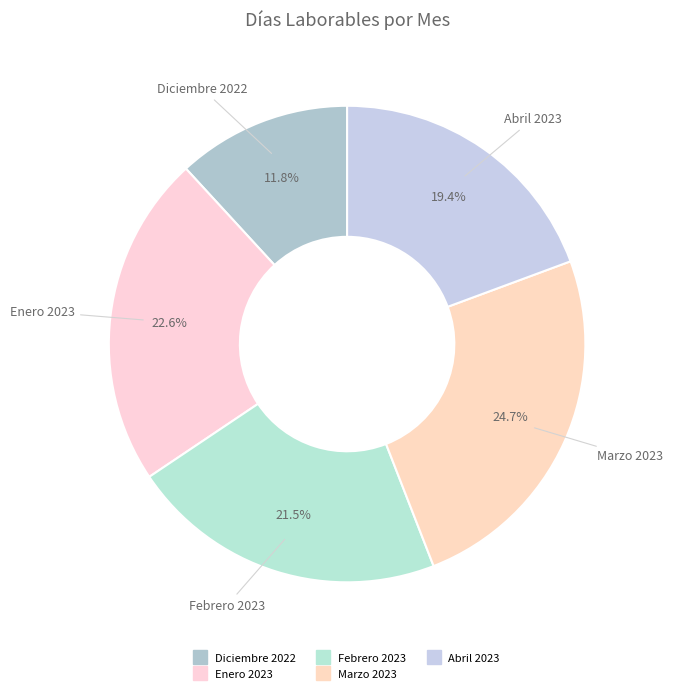

How many segments does this pie chart have?

5